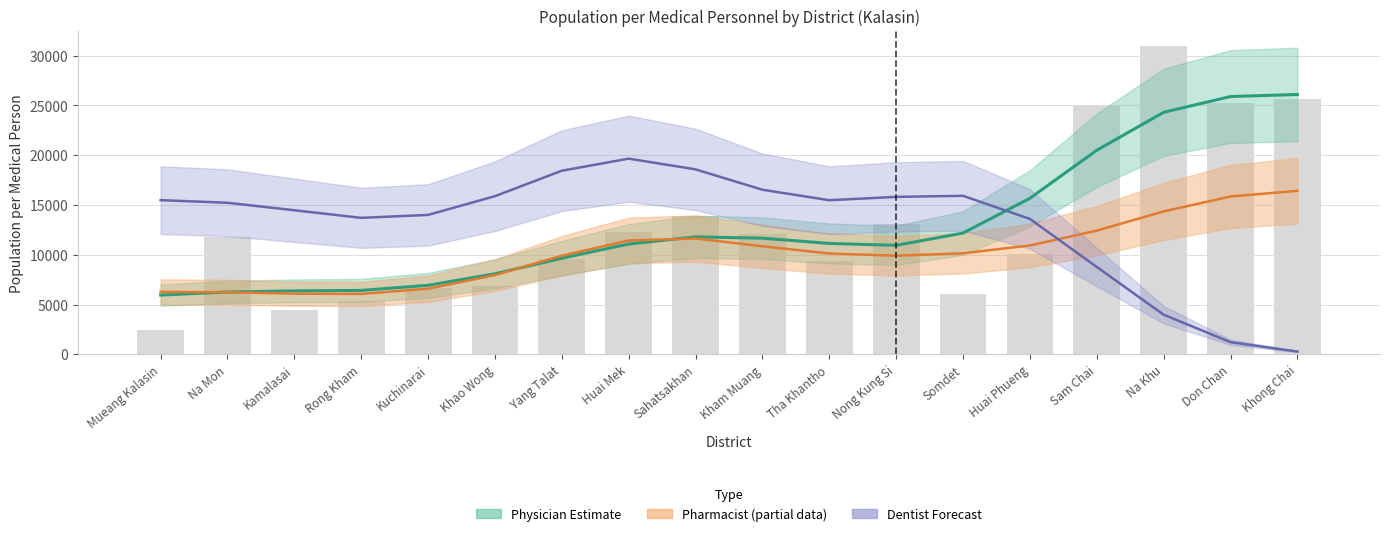

What is the difference between the Physician (pop/person) values at Tha Khantho and Khao Wong?

3051.0